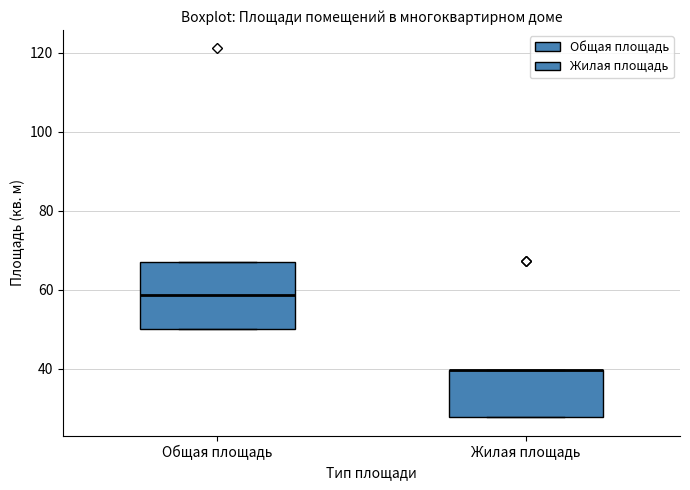

Where is the upper edge of the box for Жилая площадь on the y-axis? The values are not printed on the chart, so give them approximately, as read against the axis.

40